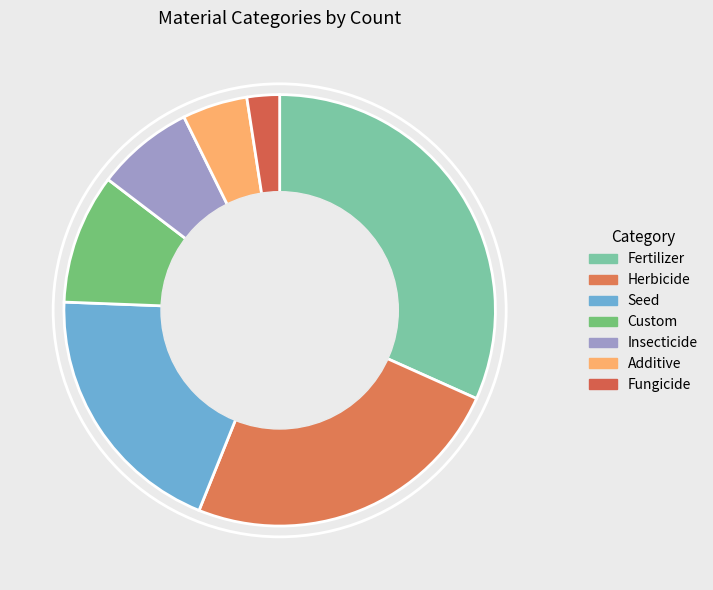

How many slices are in this pie chart?

7